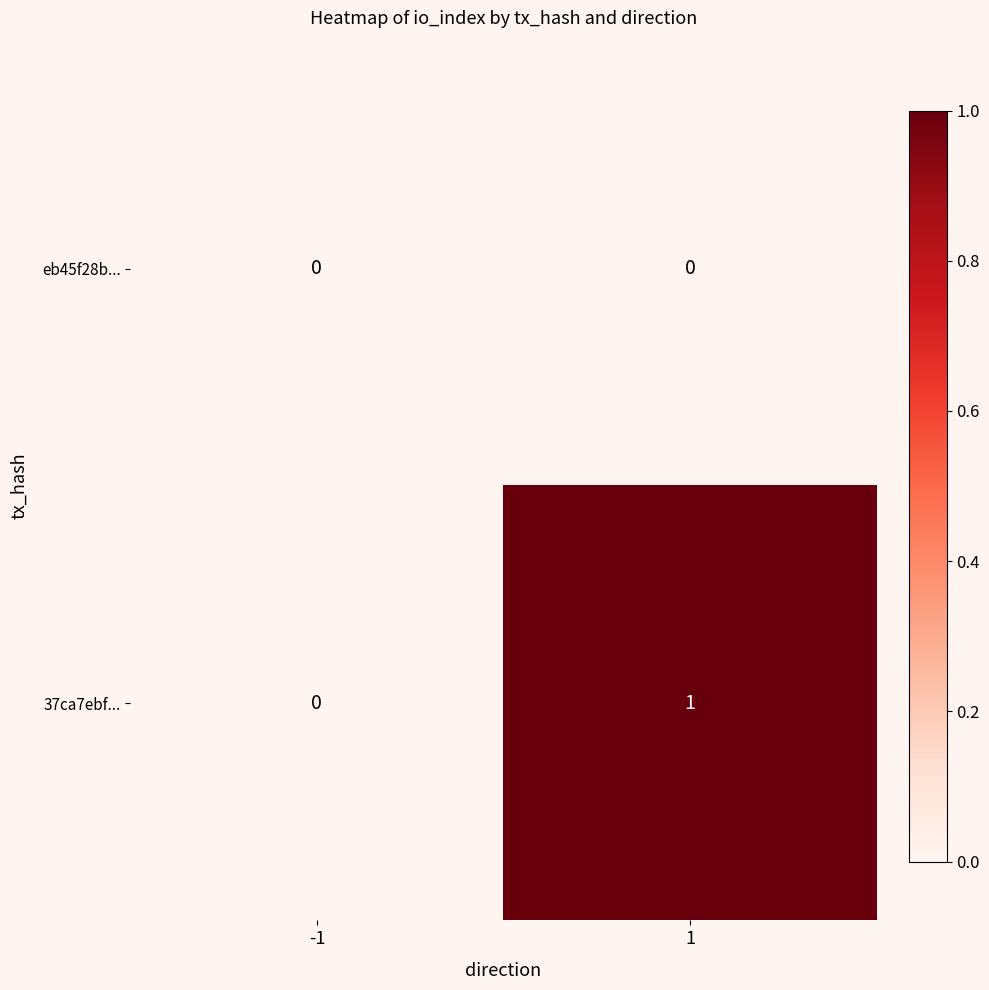

Which series changed the most between -1 and 1?

37ca7ebf...